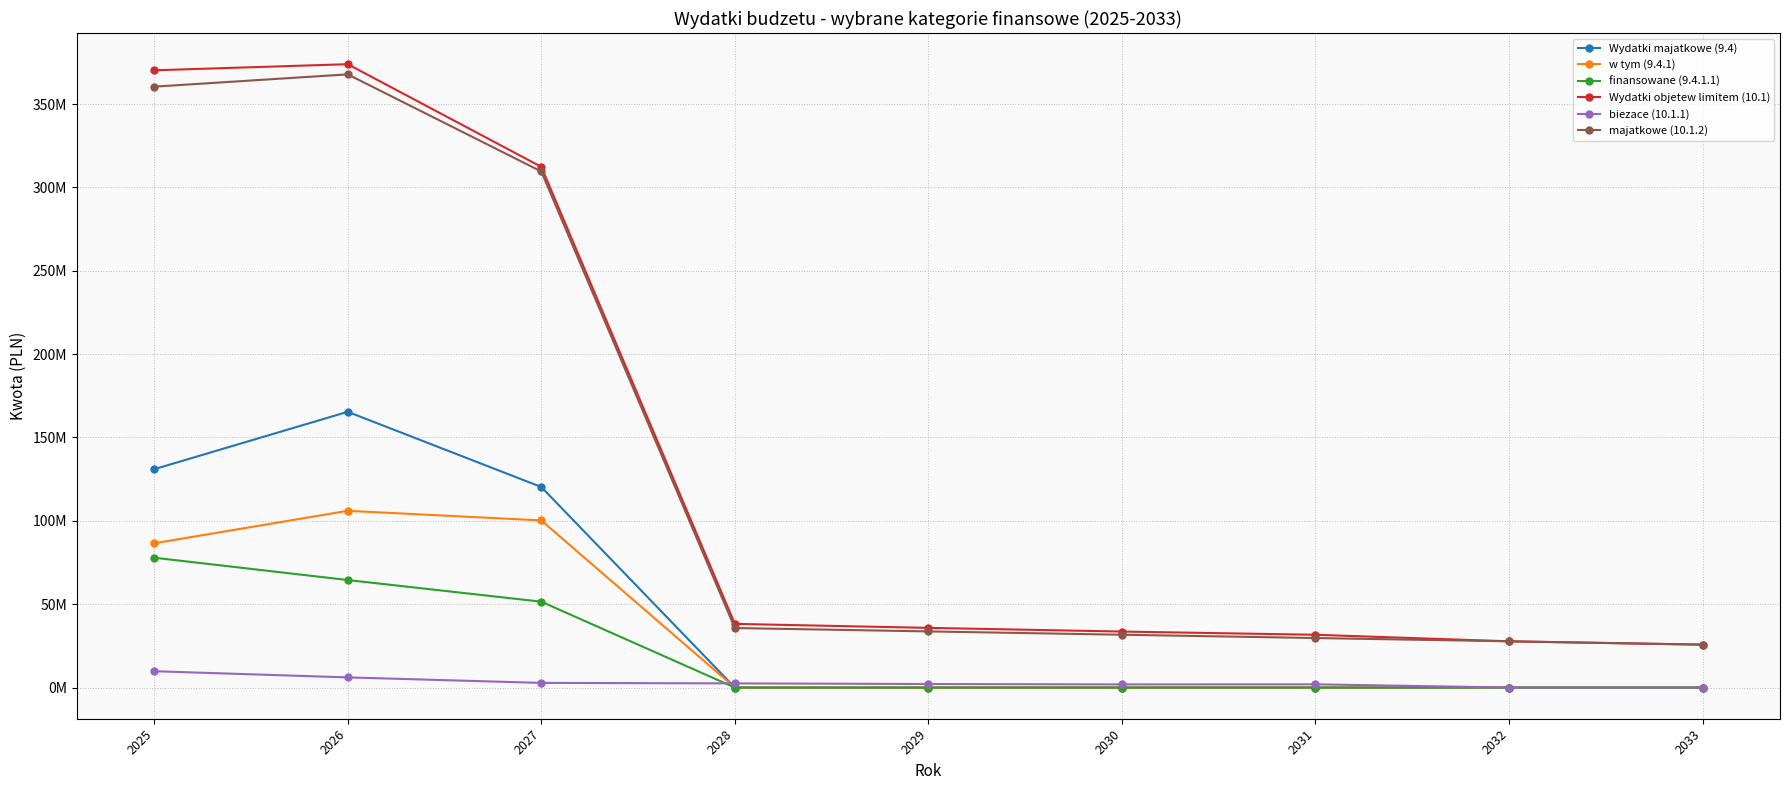

Is this an area chart (filled region under the line)?

No